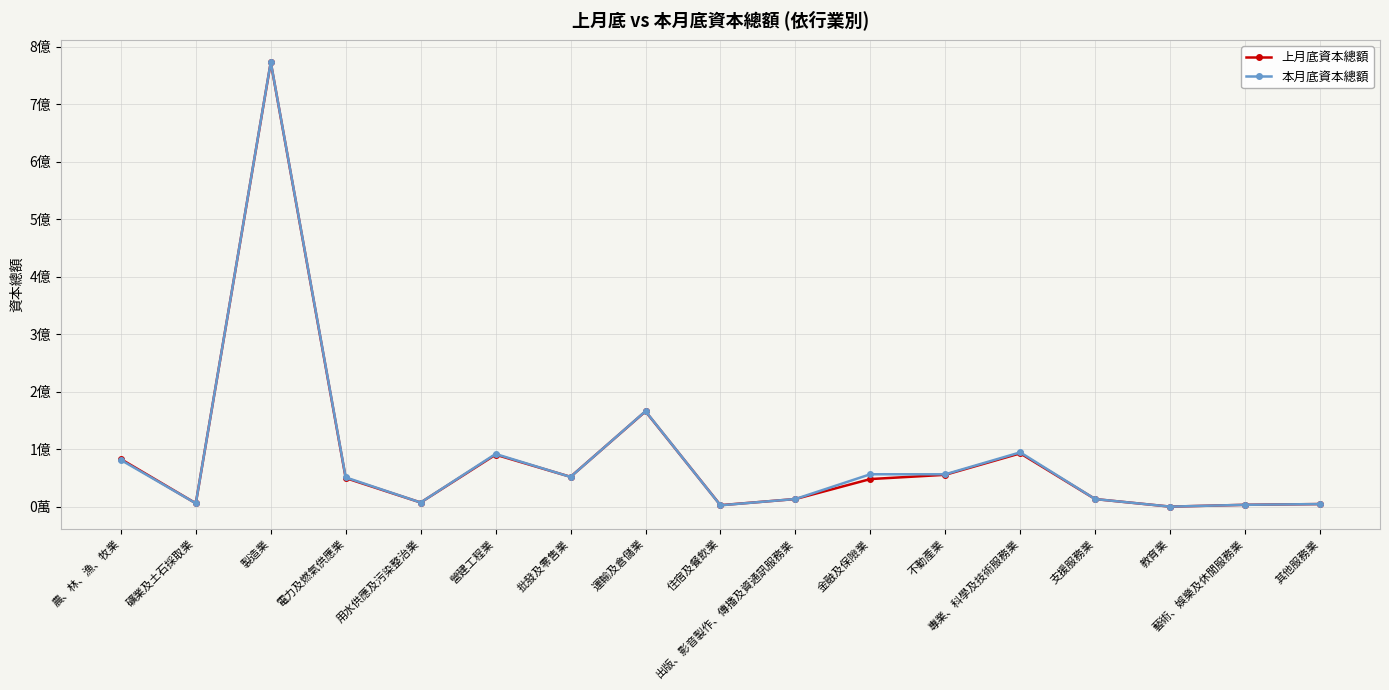

What is the greatest value displayed?

773577880